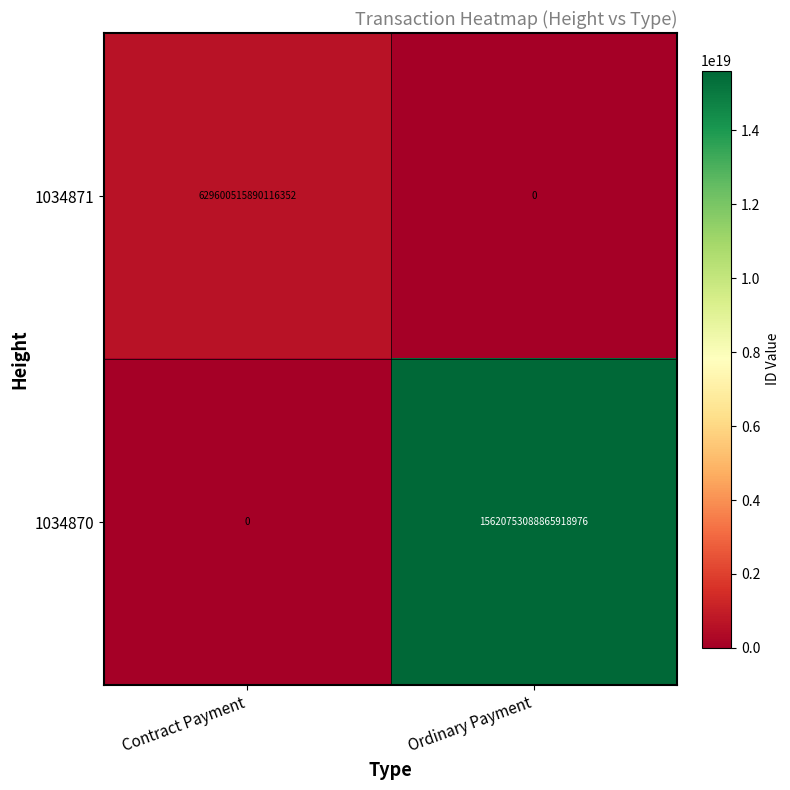

The 1034870 series shows 3551251716497401856 at Ordinary Payment. True or false?

False